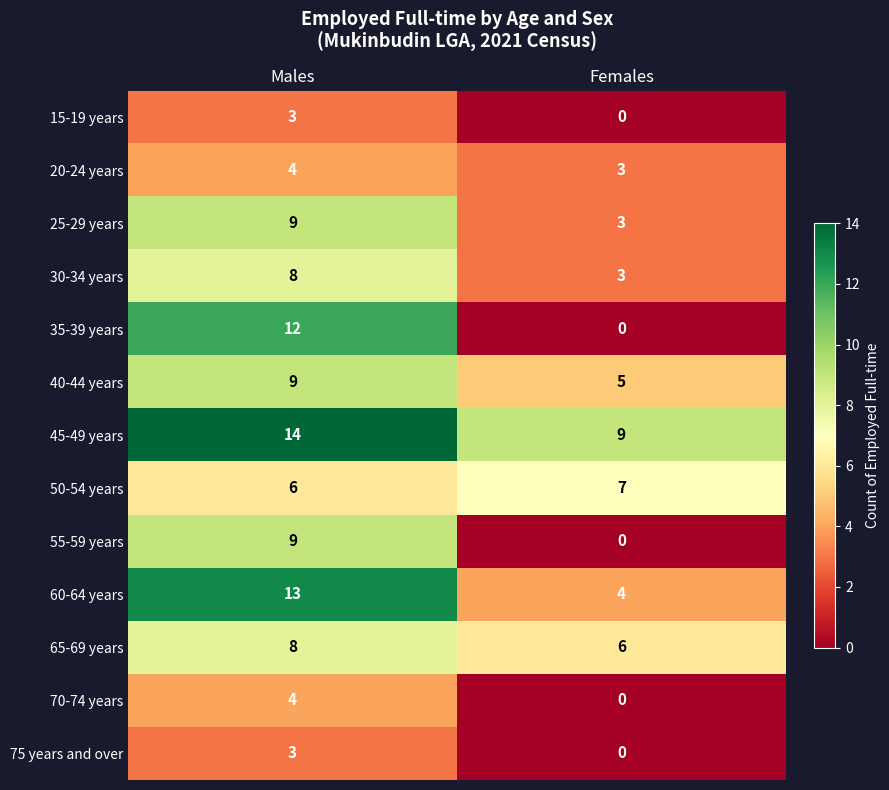

Is it true that 60-64 years equals 13 at Males?

True